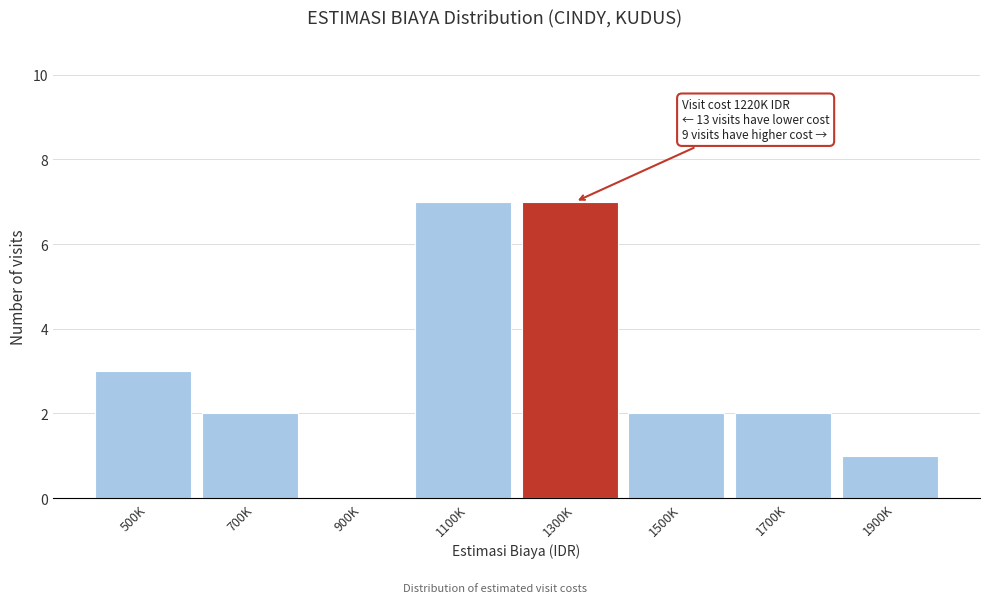

Reading right to left, transcribe all the data shown in this chart.

1900K=1	1700K=2	1500K=2	1300K=7	1100K=7	900K=0	700K=2	500K=3